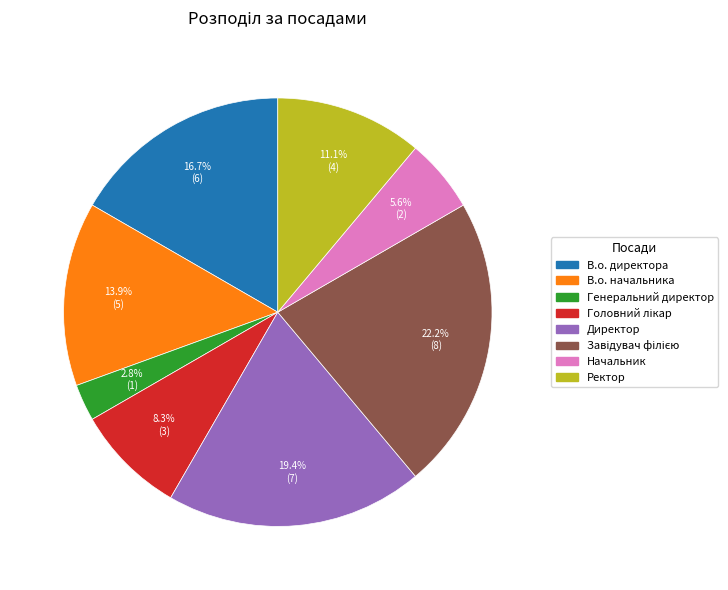

Count the number of slices in the pie.

8